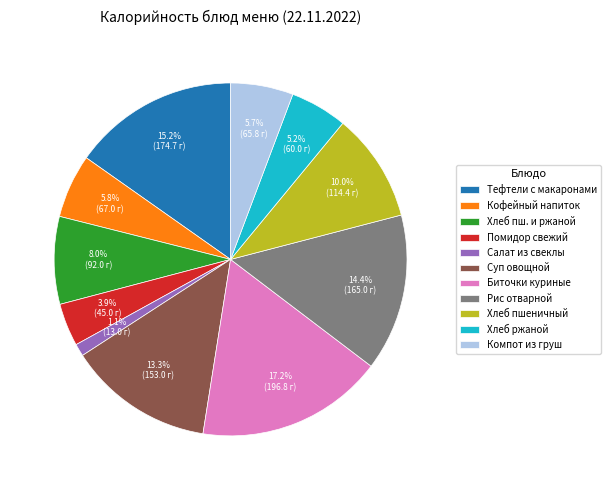

True or false: Хлеб ржаной accounts for 13% of the total.

False